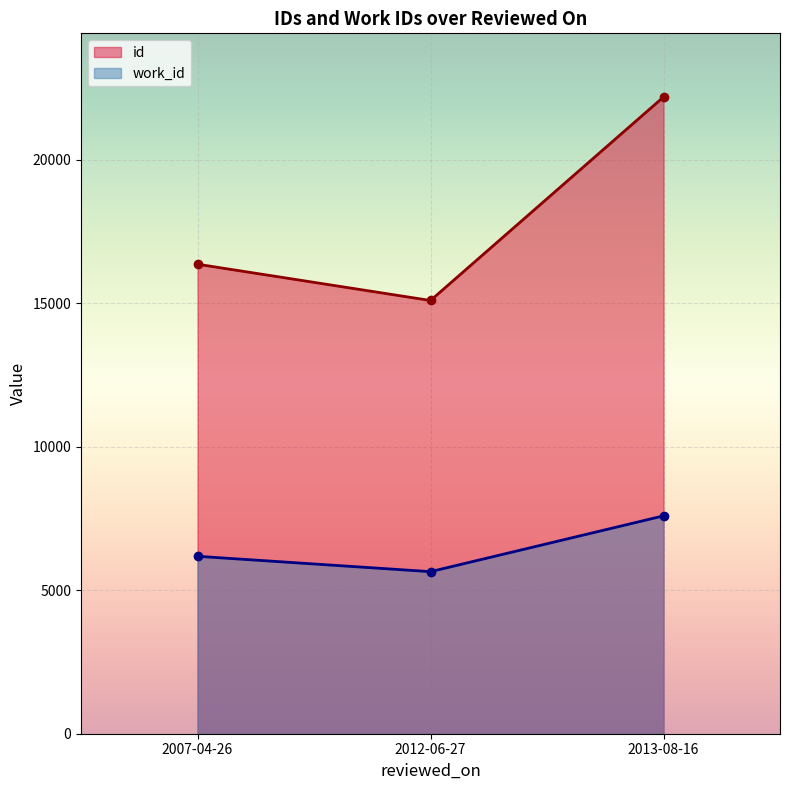

Is the value of work_id at 2013-08-16 greater than the value of id at 2012-06-27?

No